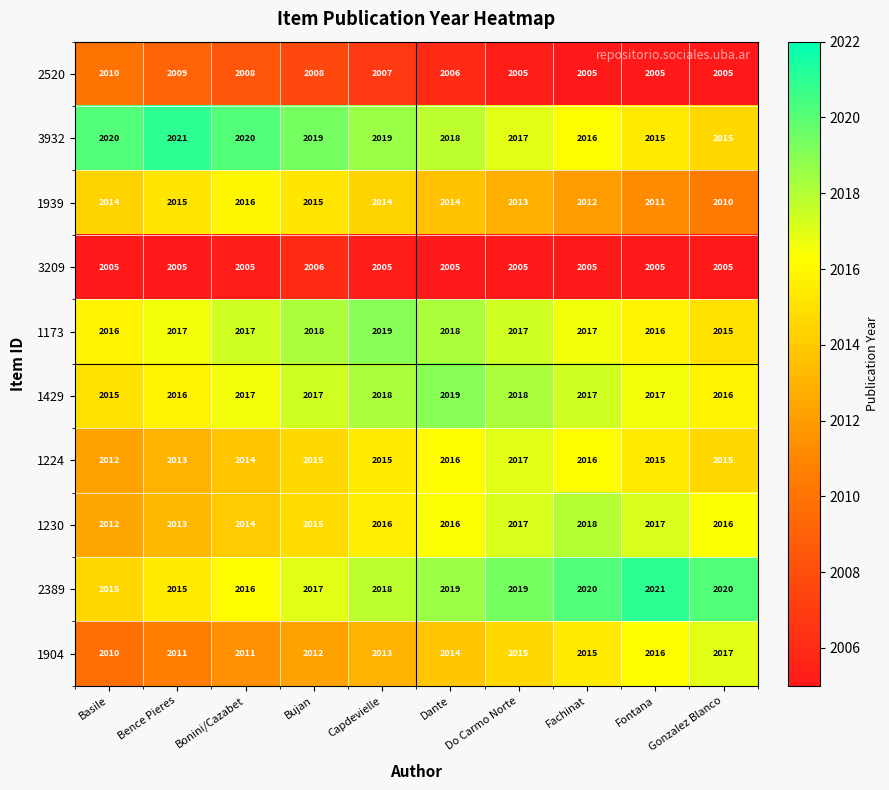

Read the 3209 value at Dante.

2005